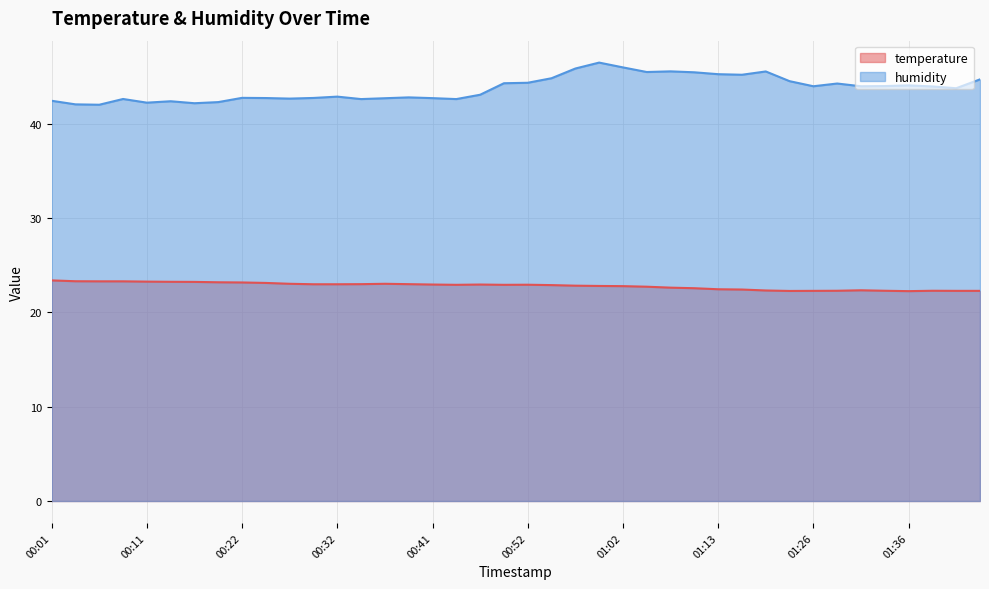

True or false: temperature has a value of 30.1 at 00:54.

False